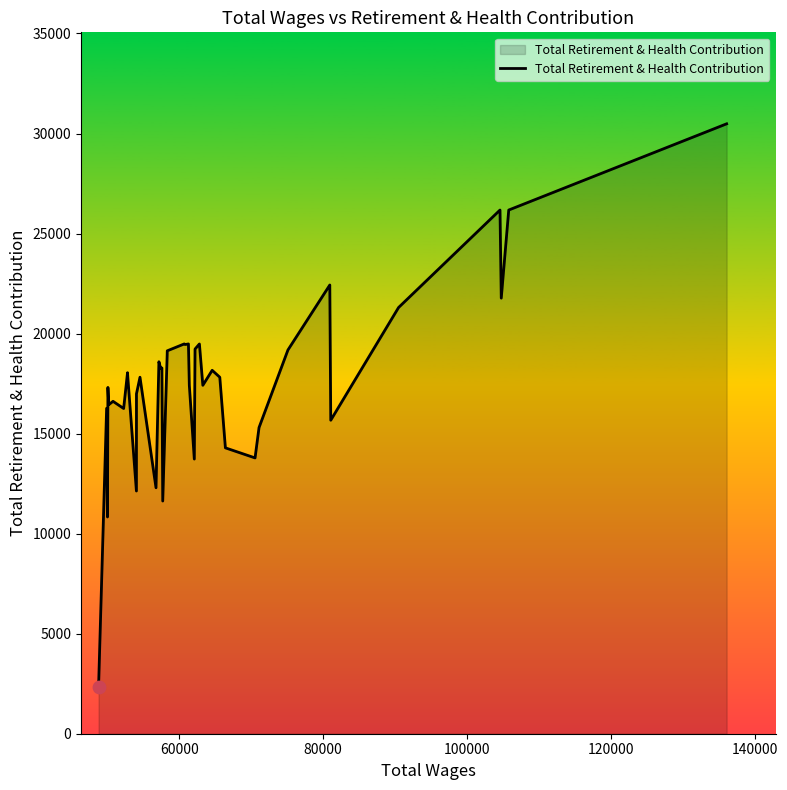

What is the maximum value shown in the chart?

30484